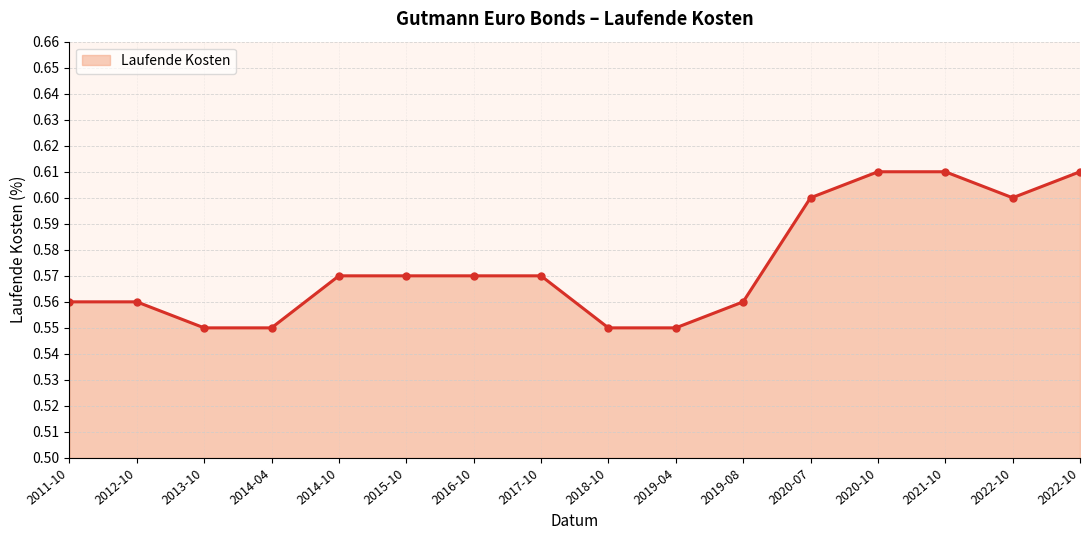

Which category has the lowest value across all series?

2013-10